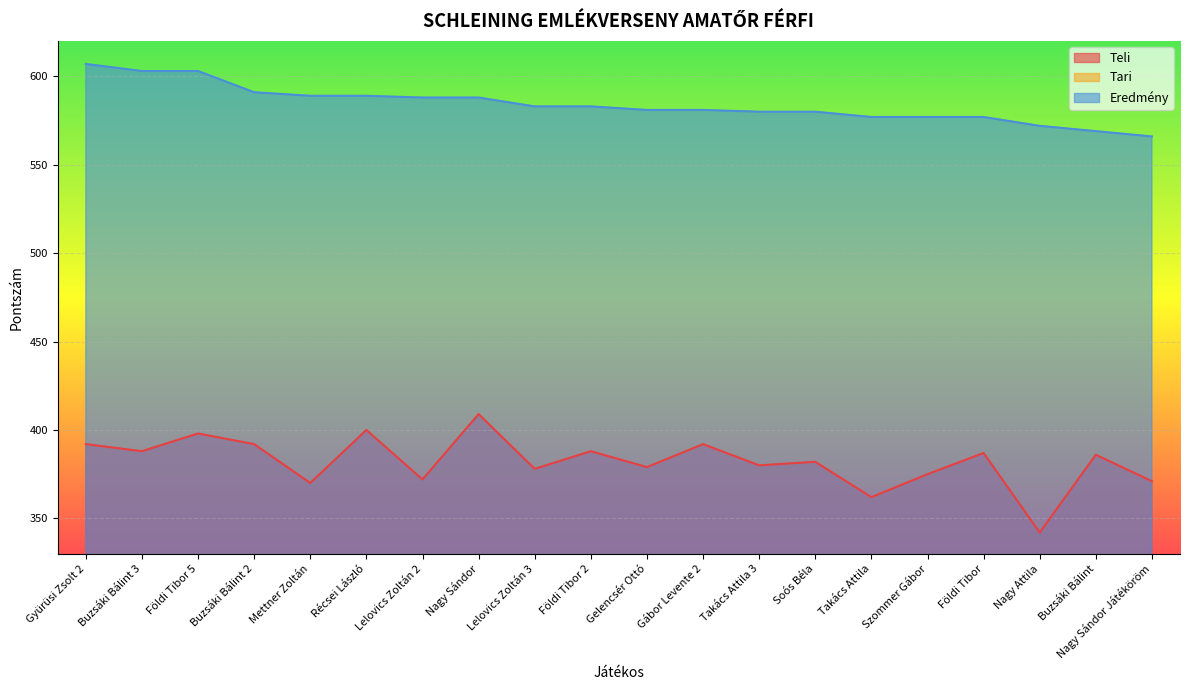

True or false: Tari and Teli cross at least once.

False